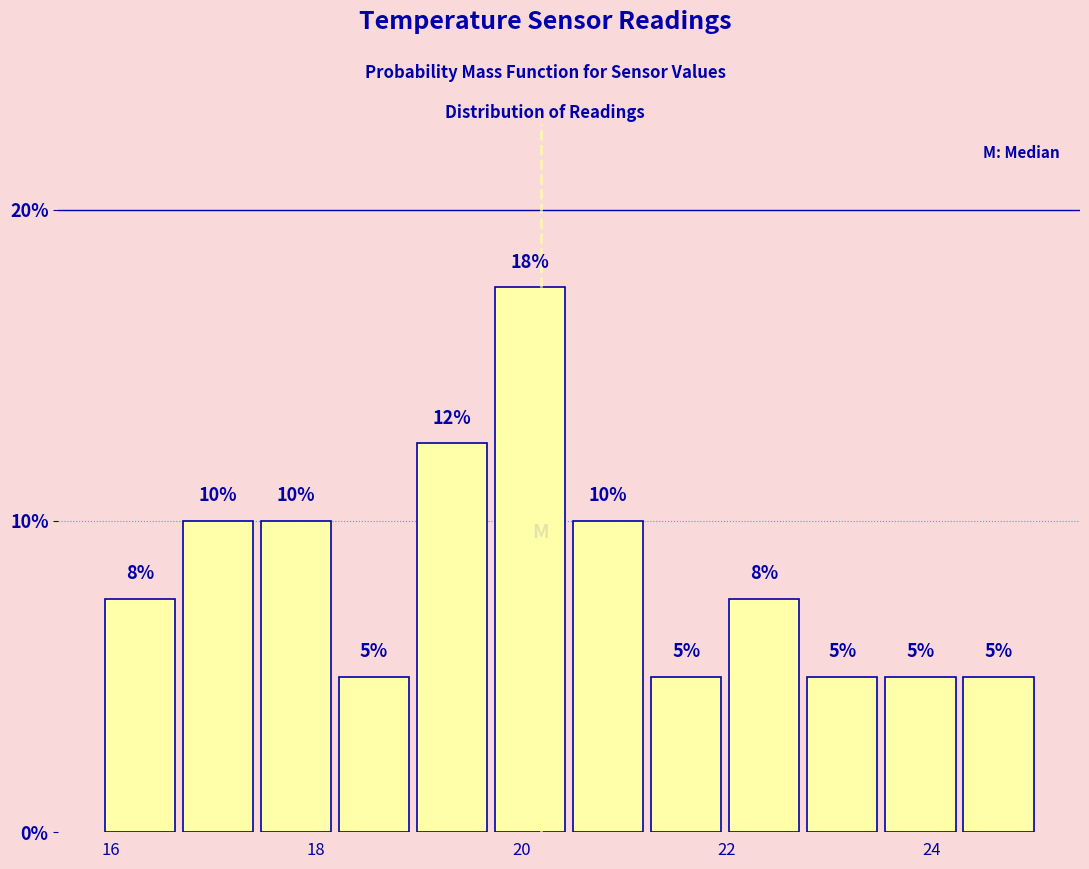

Around what value on the x-axis is the tallest bar? Give the approximate position of its centre, as read against the axis.

20.0